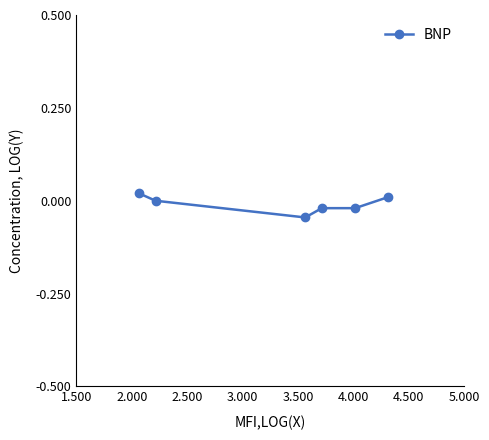

What is the sum of all values?

-0.1